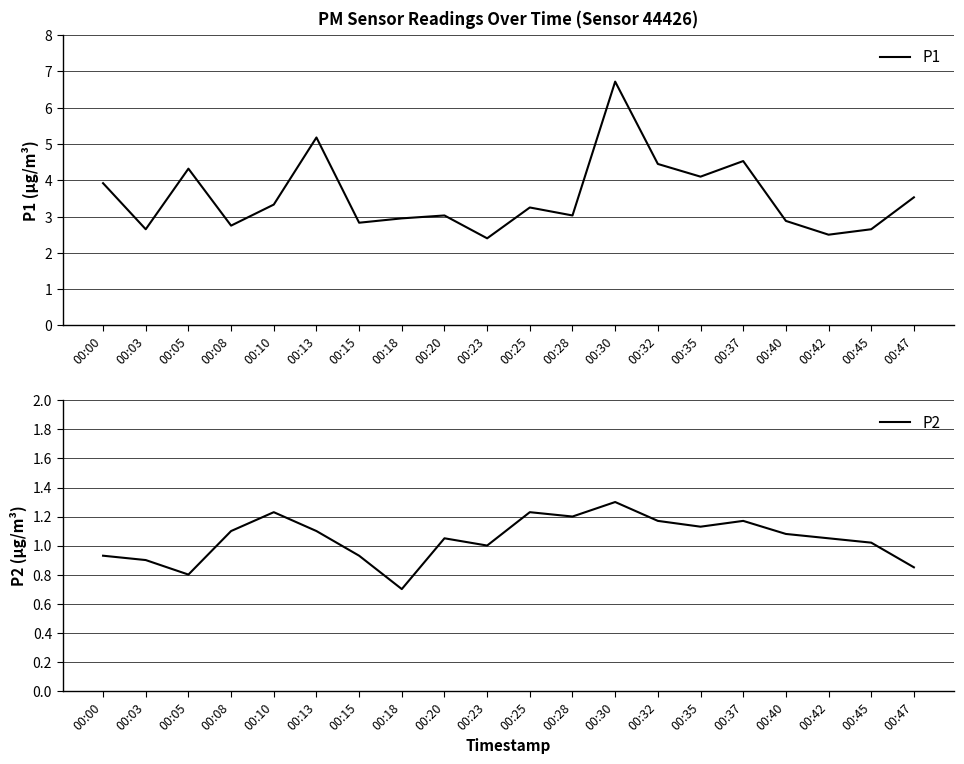

True or false: P1 has a value of 2.8 at 00:08.

True